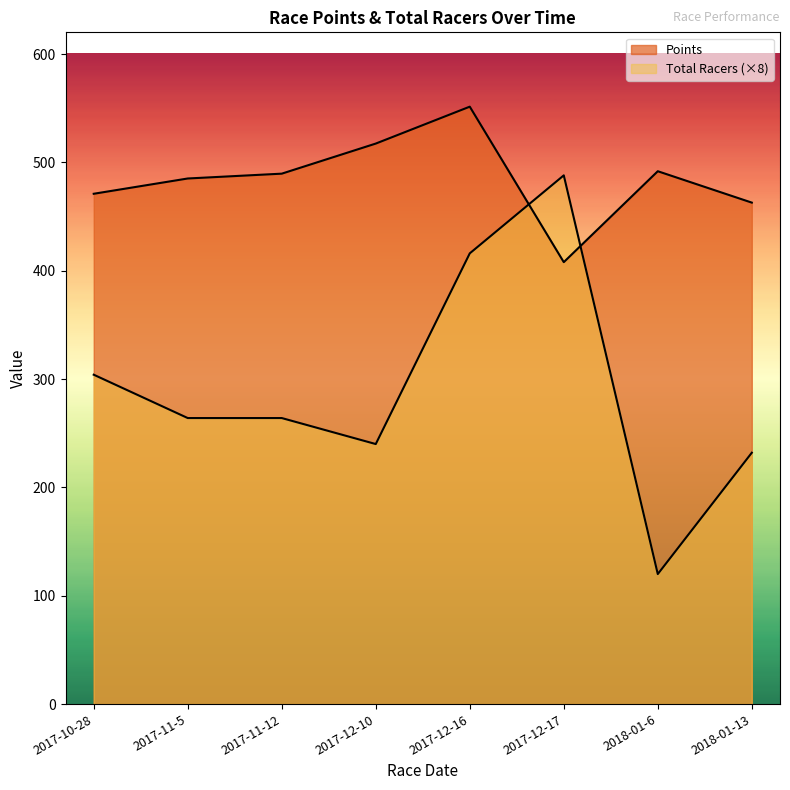

Which series changed the most between 2017-10-28 and 2017-11-5?

Total Racers